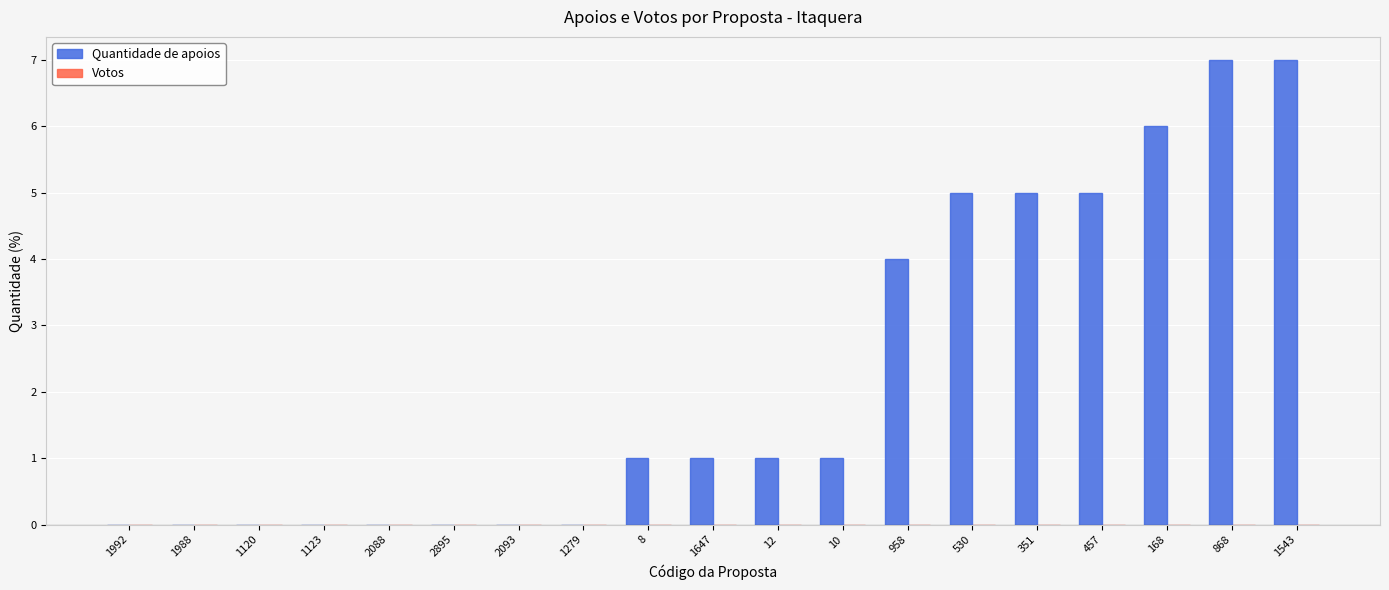

What is the sum of the values at 12 and 1543?

8